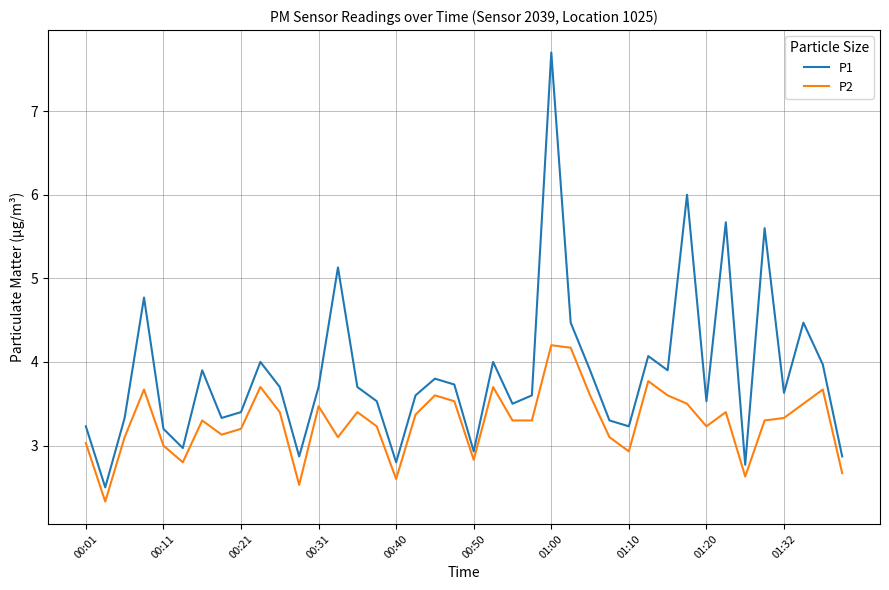

True or false: P2 and P1 intersect in this chart.

False